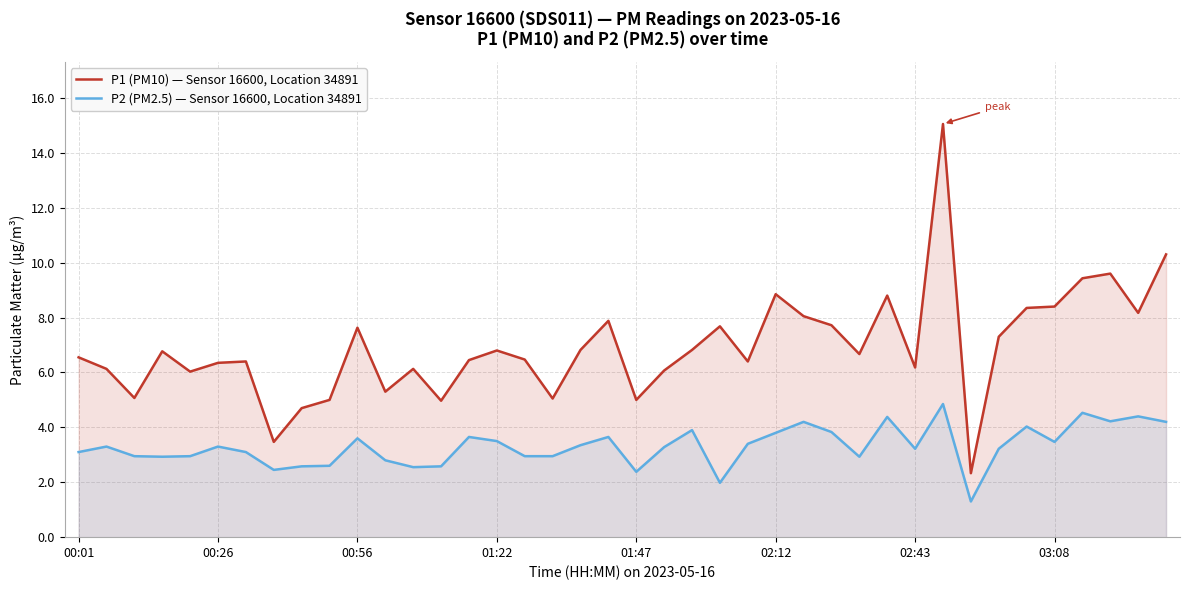

Where does the P1 (PM10) — Sensor 16600, Location 34891 series first go above 6?

00:01